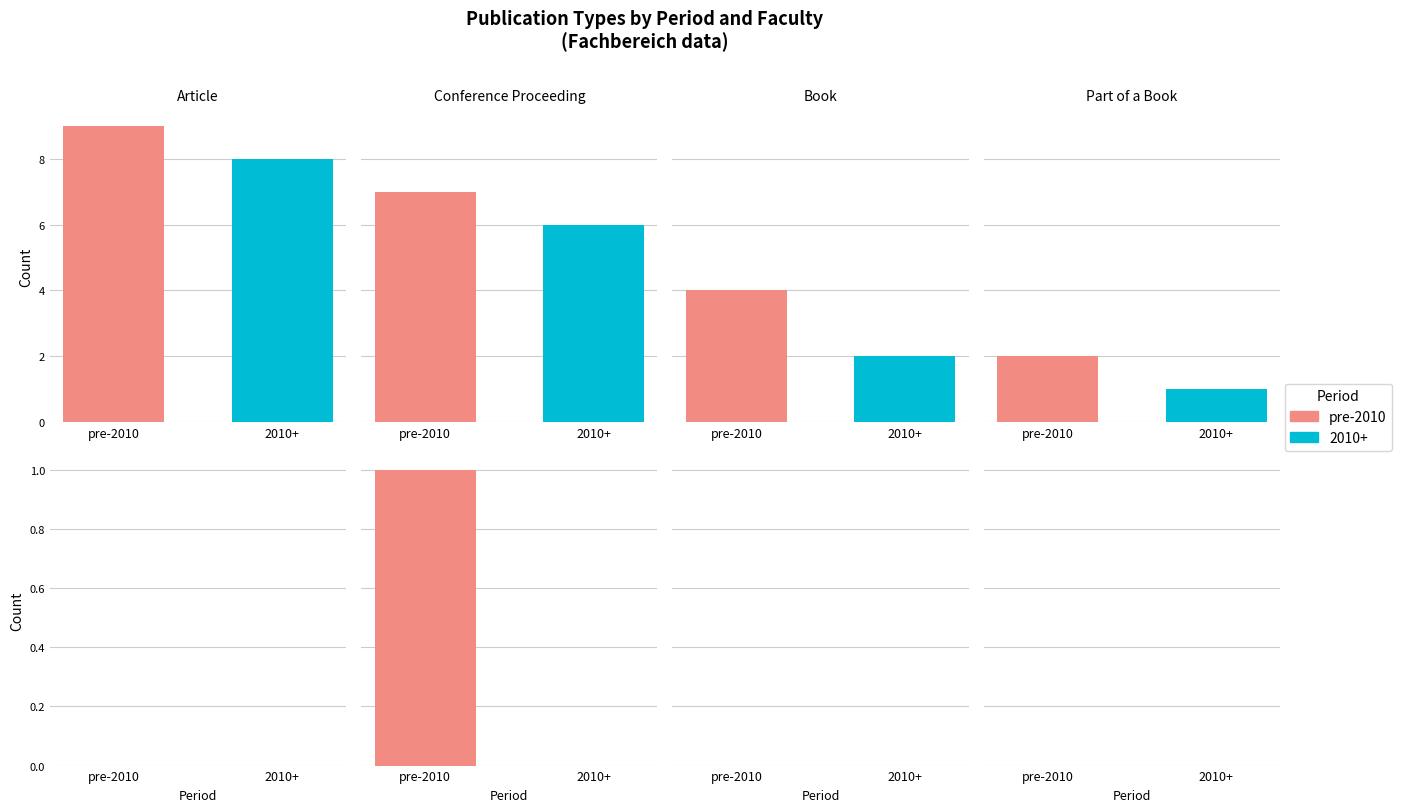

At how many categories does at least one series exceed 7?

1